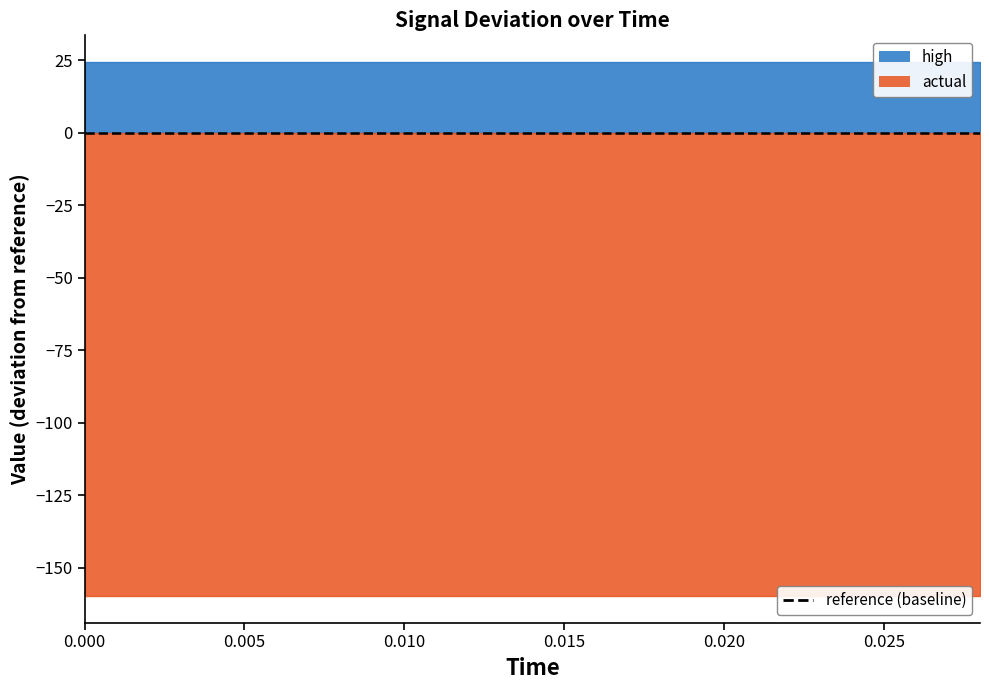

List the labels in order of reference value, smallest first.

0.0, 0.002, 0.004, 0.006, 0.008, 0.01, 0.012, 0.014, 0.016, 0.018, 0.02, 0.022, 0.024, 0.026, 0.028